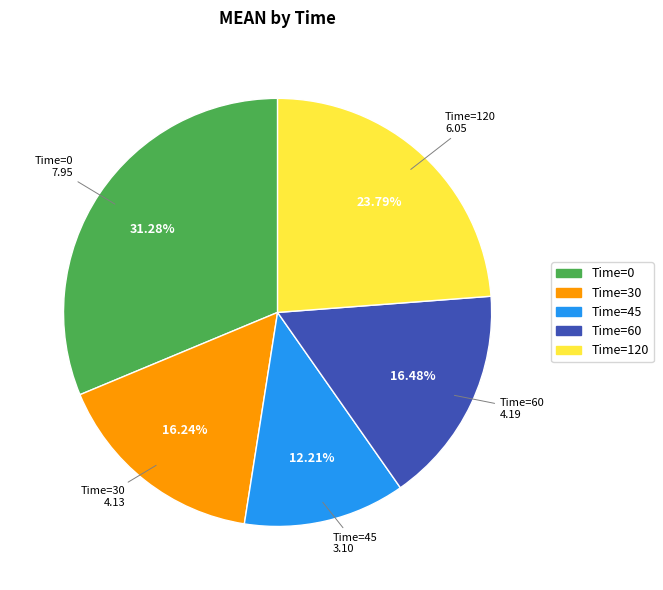

Does Time=120 represent more than half of the total?

No